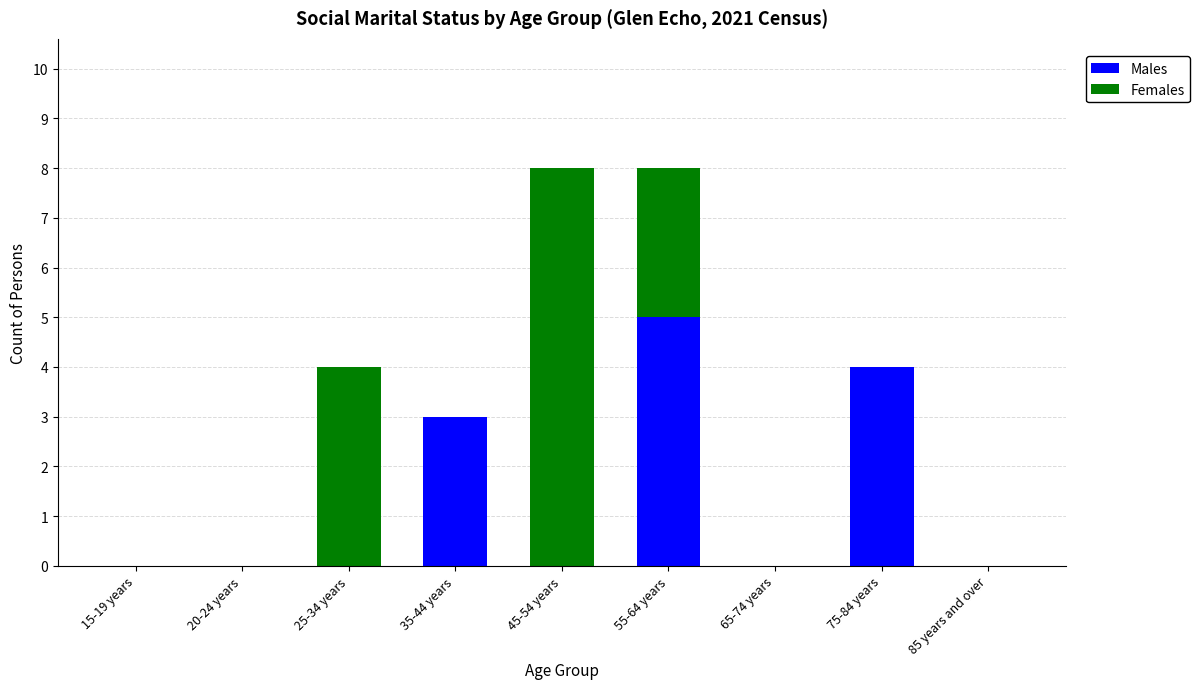

What is the sum of all Males values?

12